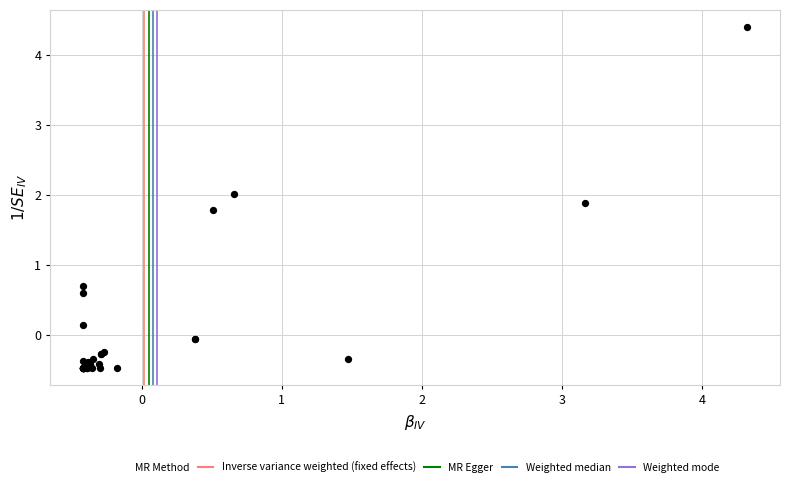

What Y value in the scatter plot is closest to 1?

0.7